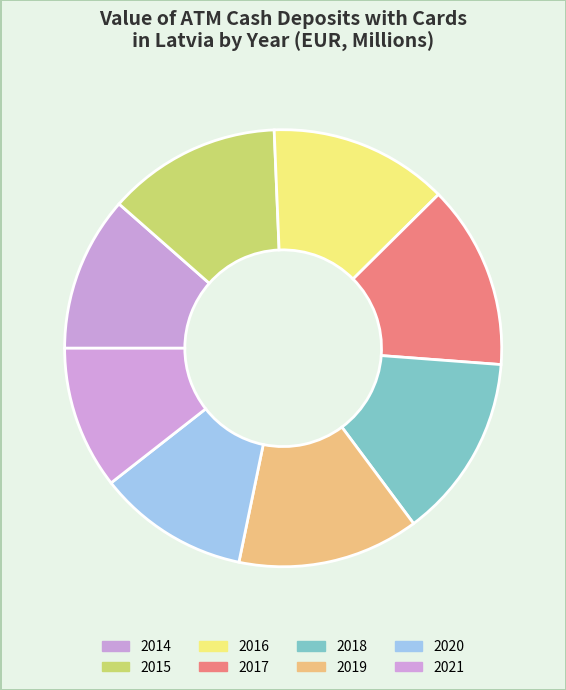

Combined, what portion of the pie is 2018 and 2015?

26.5%